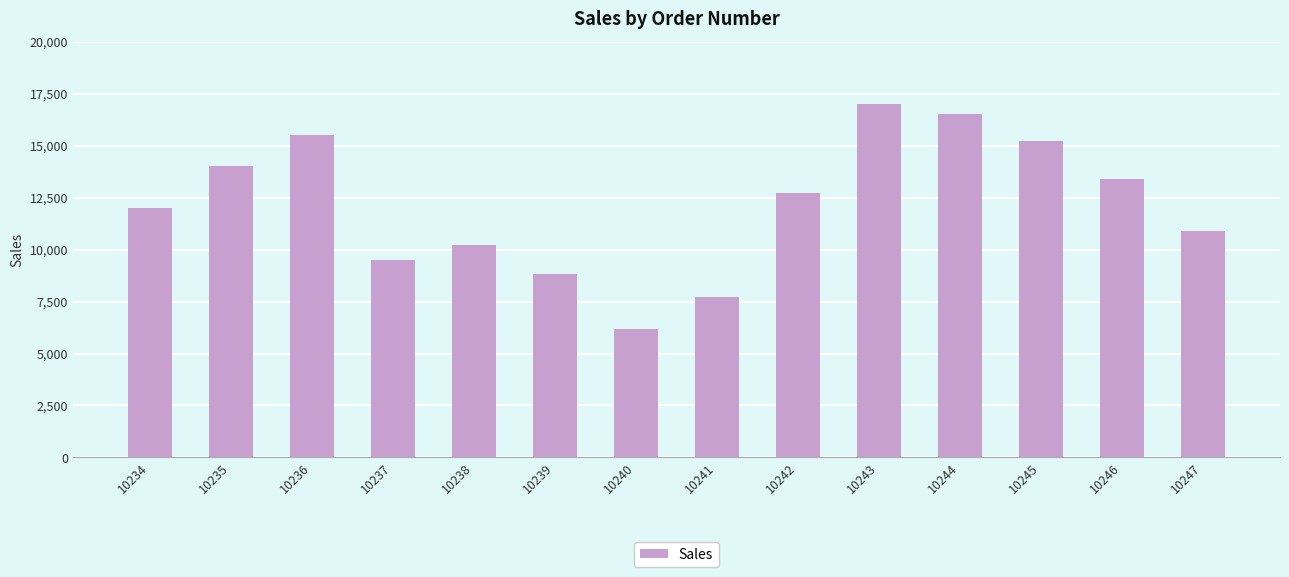

Between 10241 and 10246, which is larger?

10246